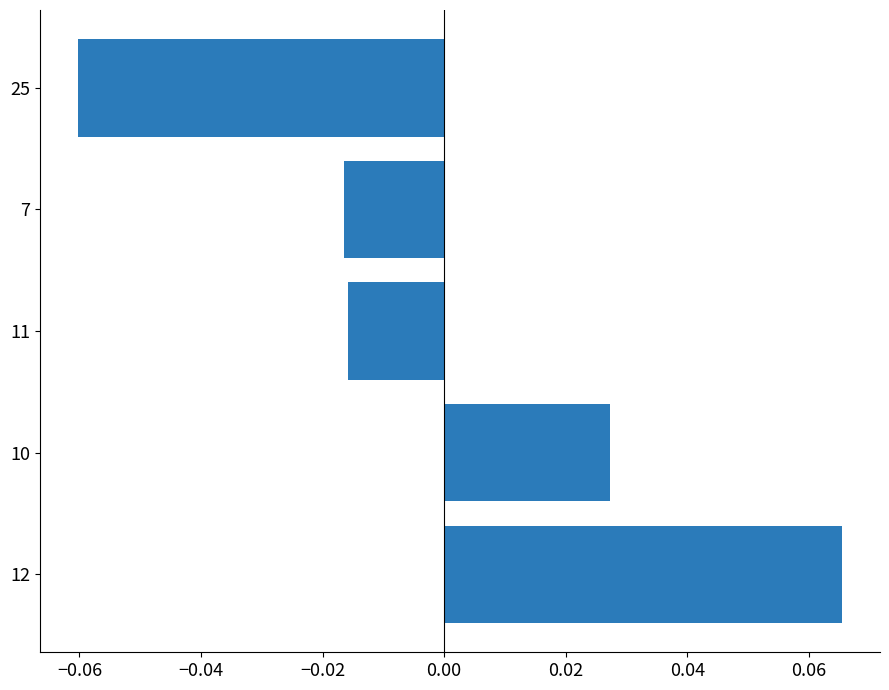

Between 10 and 11, which is larger?

10